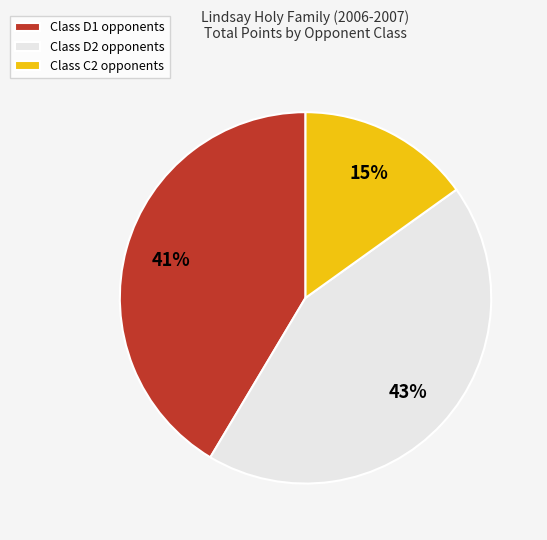

Between Class D2 opponents and Class C2 opponents, which is larger?

Class D2 opponents